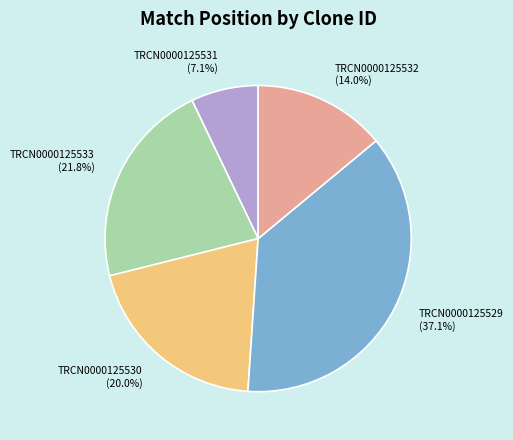

Is TRCN0000125533 the majority of the pie?

No